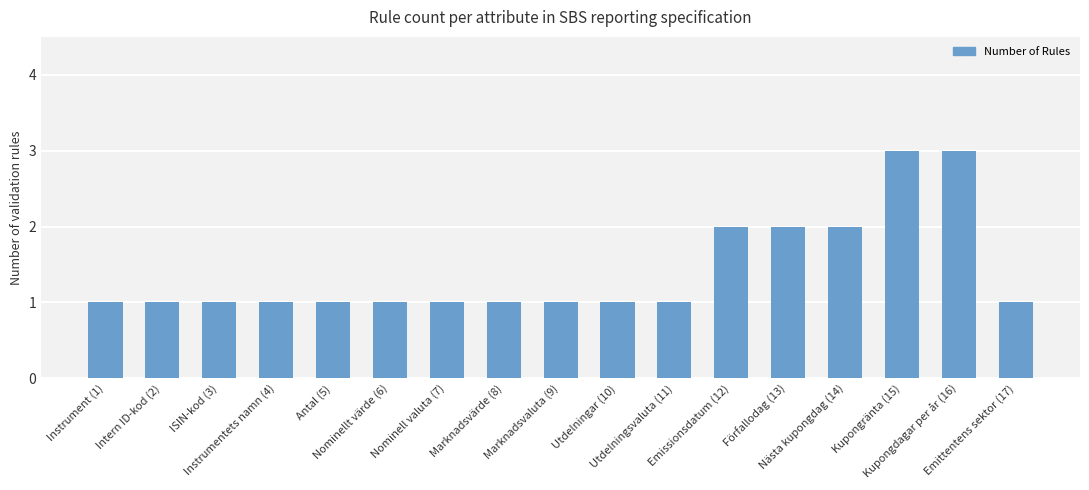

Count the number of data series in this chart.

1